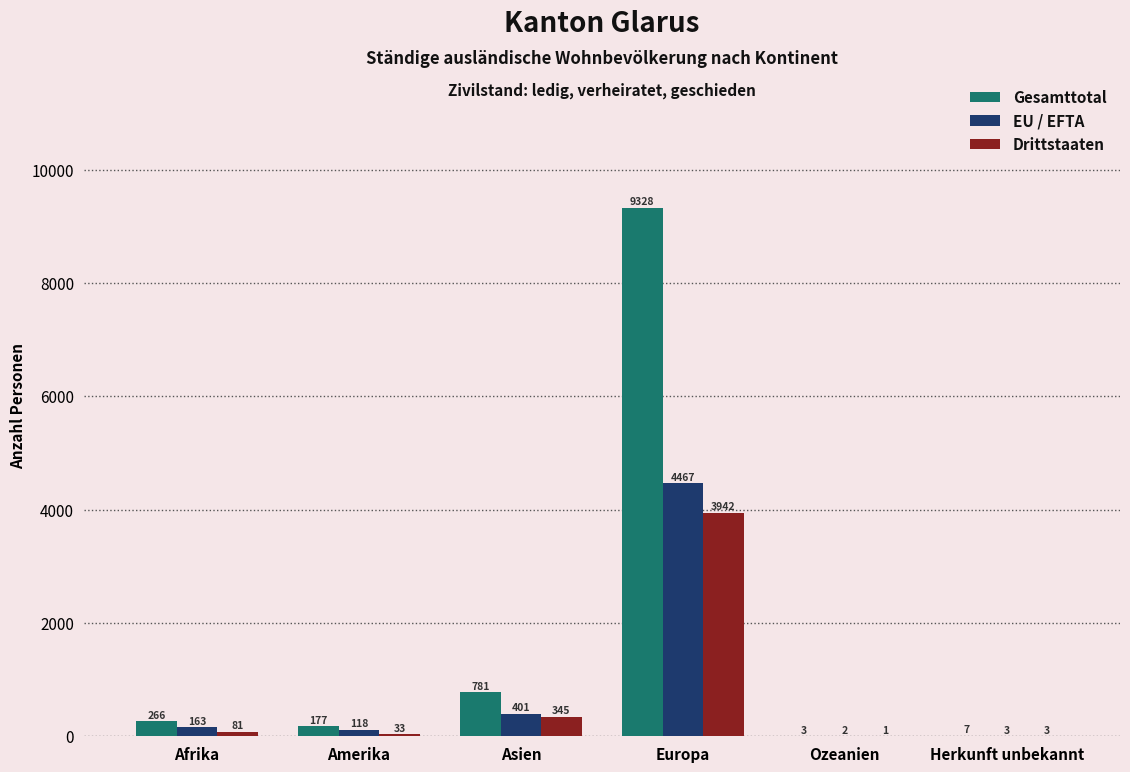

What is the total value across all series at Europa?

17737